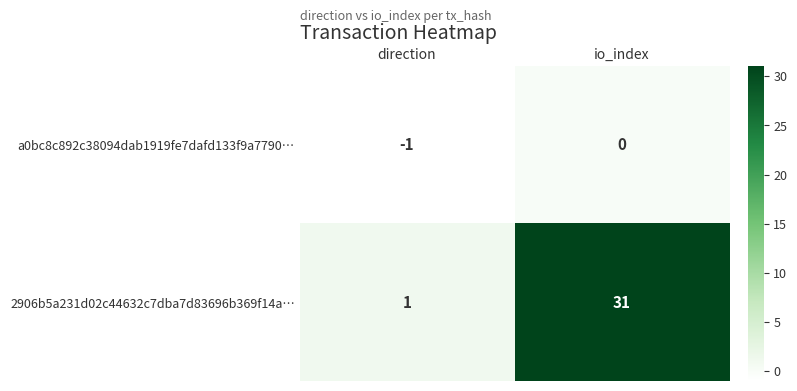

The value of 2906b5a231d02c44632c7dba7d83696b369f14a… at io_index is 31. True or false?

True